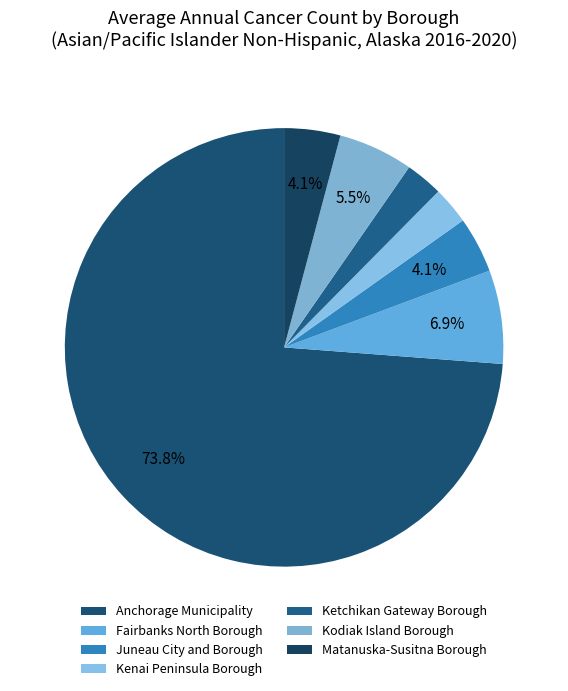

Does any single category account for the majority?

Yes